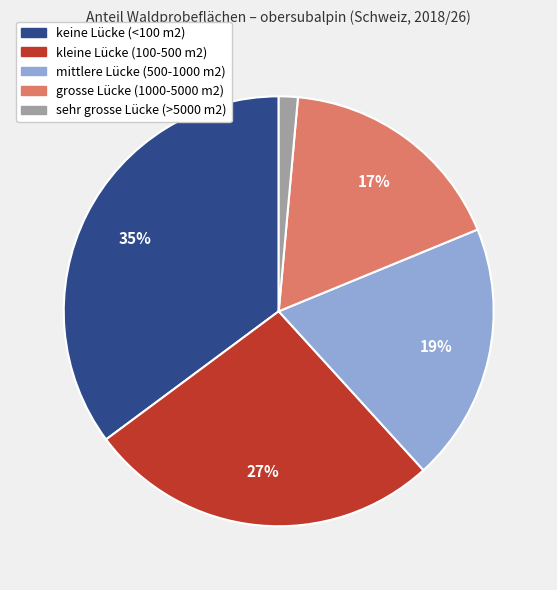

True or false: mittlere Lücke (500-1000 m2) accounts for 19% of the total.

True